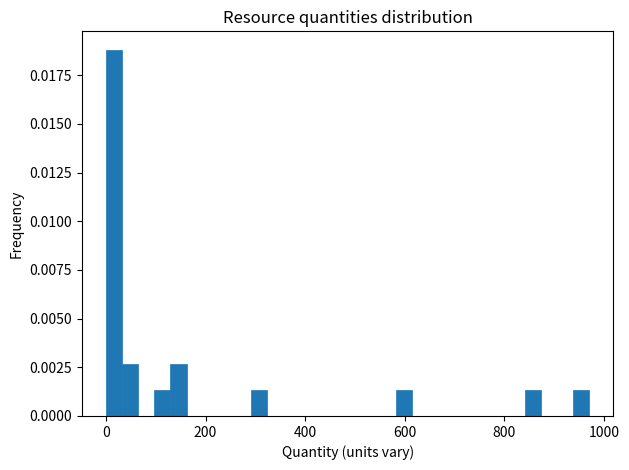

Around what value on the x-axis is the tallest bar? Give the approximate position of its centre, as read against the axis.

20